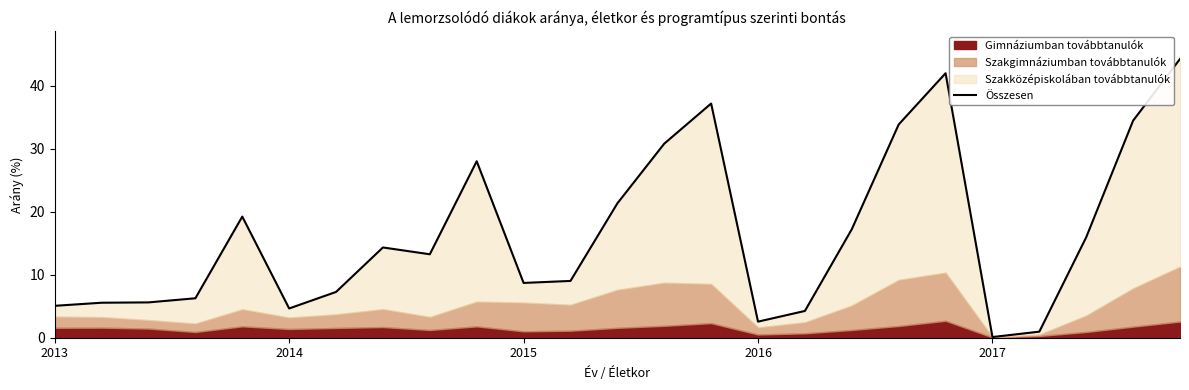

Reading right to left, list all the values displayed in this chart.

44.2	34.4	15.9	1.0	0.1	41.9	33.8	17.2	4.3	2.6	37.1	30.8	21.3	9.0	8.7	28.0	13.2	14.3	7.3	4.6	19.2	6.3	5.6	5.6	5.1